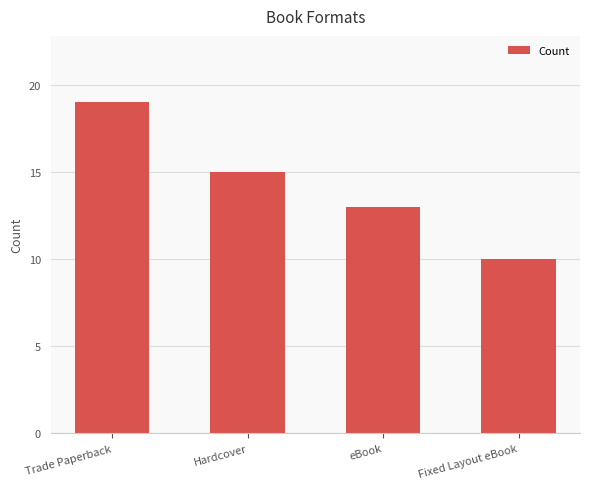

What position from the left is Hardcover?

2